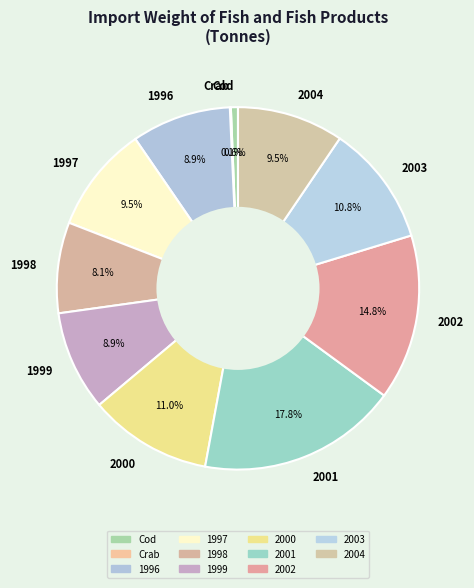

Is there any slice that represents more than half of the pie?

No